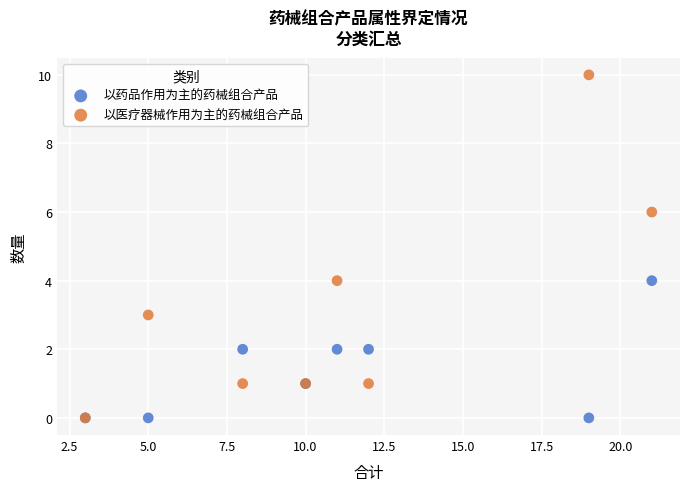

Which series has the widest spread of Y values?

以医疗器械作用为主的药械组合产品